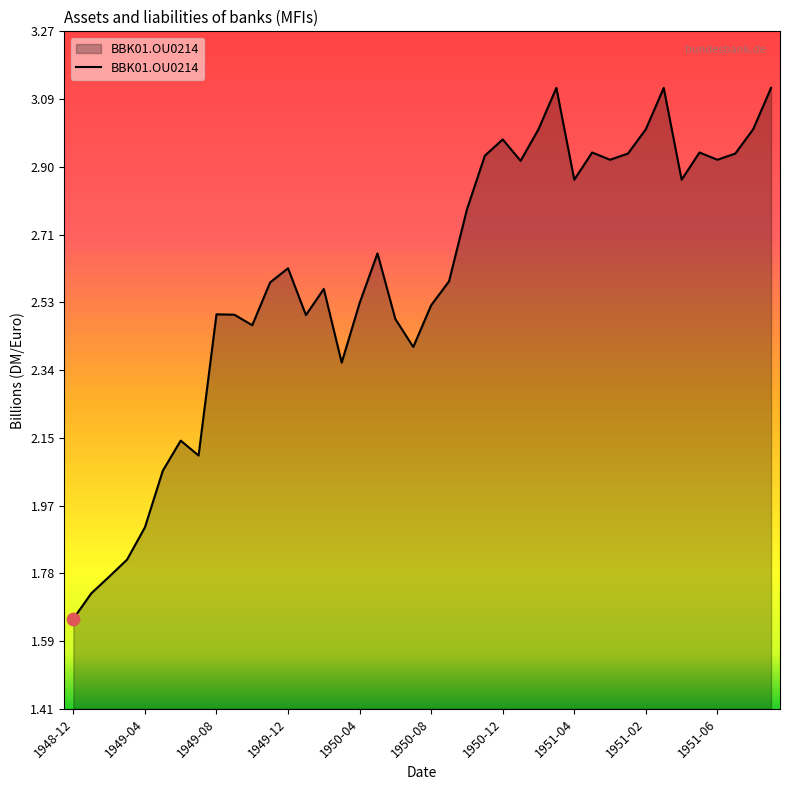

What is the greatest value displayed?

3.1